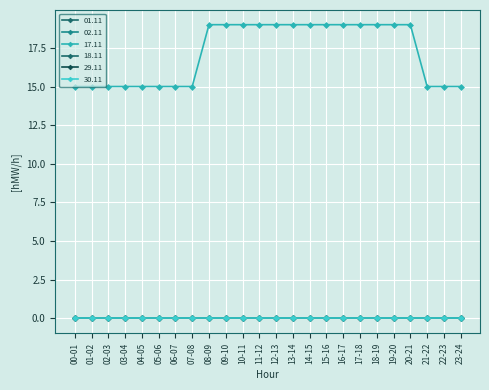

Reading left to right, extract all data points from this chart.

01.11: 00-01=0	01-02=0	02-03=0	03-04=0	04-05=0	05-06=0	06-07=0	07-08=0	08-09=0	09-10=0	10-11=0	11-12=0	12-13=0	13-14=0	14-15=0	15-16=0	16-17=0	17-18=0	18-19=0	19-20=0	20-21=0	21-22=0	22-23=0	23-24=0
02.11: 00-01=0	01-02=0	02-03=0	03-04=0	04-05=0	05-06=0	06-07=0	07-08=0	08-09=0	09-10=0	10-11=0	11-12=0	12-13=0	13-14=0	14-15=0	15-16=0	16-17=0	17-18=0	18-19=0	19-20=0	20-21=0	21-22=0	22-23=0	23-24=0
17.11: 00-01=15	01-02=15	02-03=15	03-04=15	04-05=15	05-06=15	06-07=15	07-08=15	08-09=19	09-10=19	10-11=19	11-12=19	12-13=19	13-14=19	14-15=19	15-16=19	16-17=19	17-18=19	18-19=19	19-20=19	20-21=19	21-22=15	22-23=15	23-24=15
18.11: 00-01=0	01-02=0	02-03=0	03-04=0	04-05=0	05-06=0	06-07=0	07-08=0	08-09=0	09-10=0	10-11=0	11-12=0	12-13=0	13-14=0	14-15=0	15-16=0	16-17=0	17-18=0	18-19=0	19-20=0	20-21=0	21-22=0	22-23=0	23-24=0
29.11: 00-01=0	01-02=0	02-03=0	03-04=0	04-05=0	05-06=0	06-07=0	07-08=0	08-09=0	09-10=0	10-11=0	11-12=0	12-13=0	13-14=0	14-15=0	15-16=0	16-17=0	17-18=0	18-19=0	19-20=0	20-21=0	21-22=0	22-23=0	23-24=0
30.11: 00-01=0	01-02=0	02-03=0	03-04=0	04-05=0	05-06=0	06-07=0	07-08=0	08-09=0	09-10=0	10-11=0	11-12=0	12-13=0	13-14=0	14-15=0	15-16=0	16-17=0	17-18=0	18-19=0	19-20=0	20-21=0	21-22=0	22-23=0	23-24=0